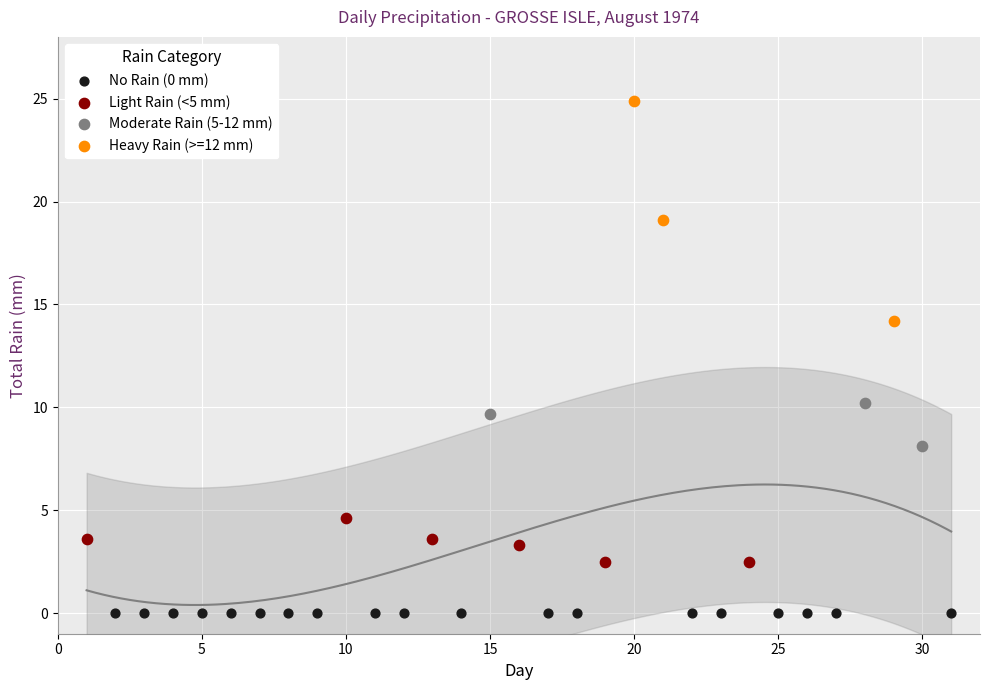

Which series contains the lowest Y value?

No Rain (0 mm)